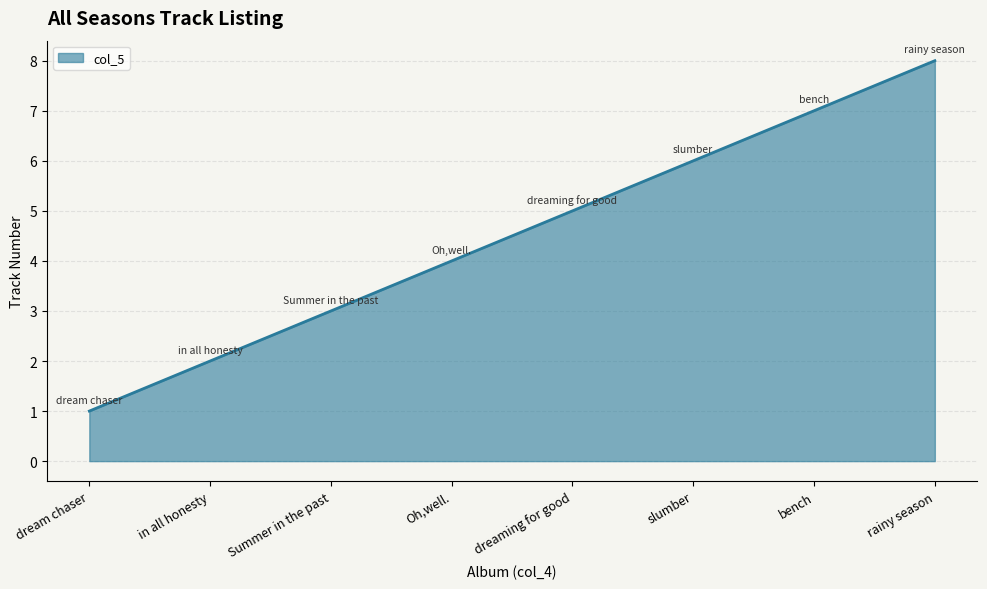

Rank the categories by value from highest to lowest.

rainy season, bench, slumber, dreaming for good, Oh,well., Summer in the past, in all honesty, dream chaser